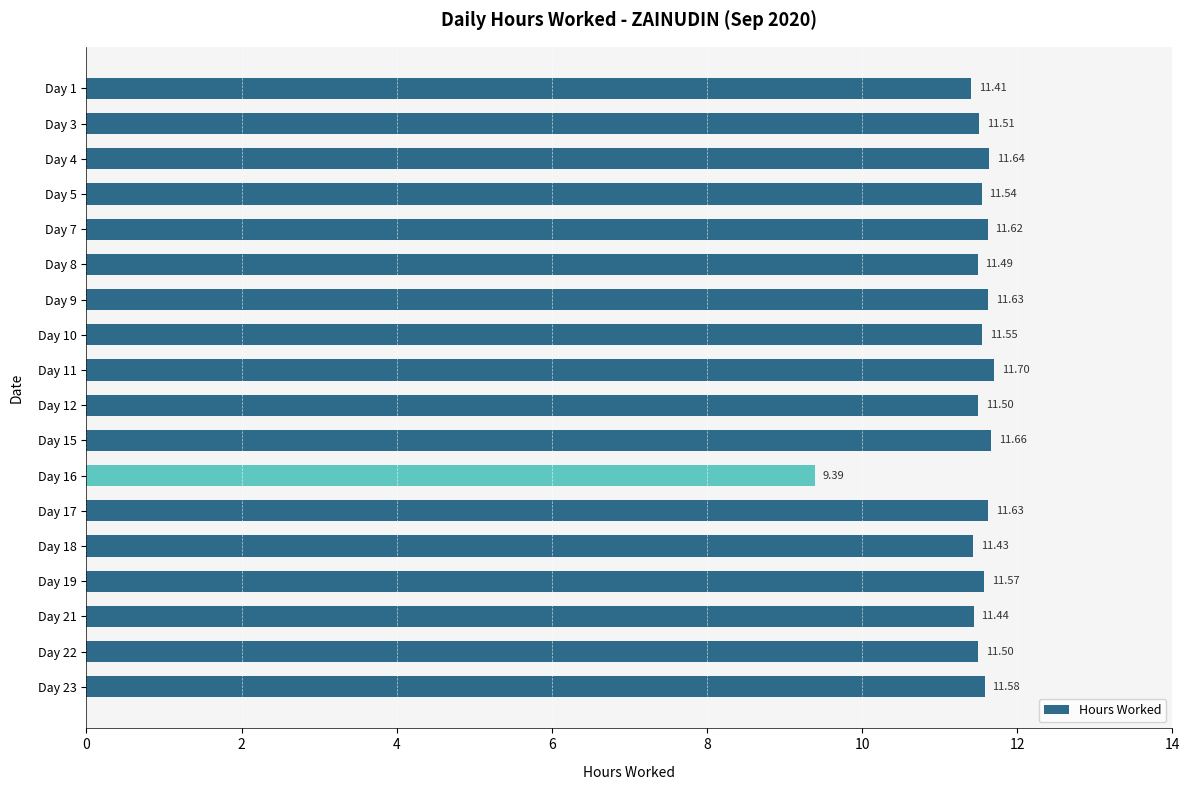

At which category does the chart reach its peak across all series?

Day 11